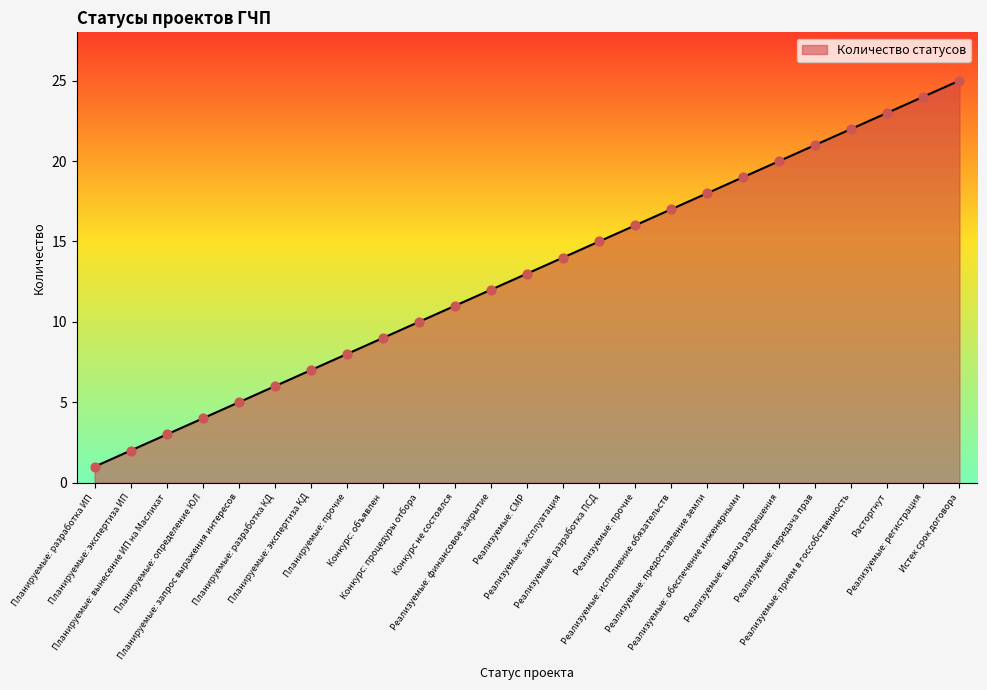

What is the ratio of the value at Реализуемые: исполнение обязательств to the value at Расторгнут?

0.7